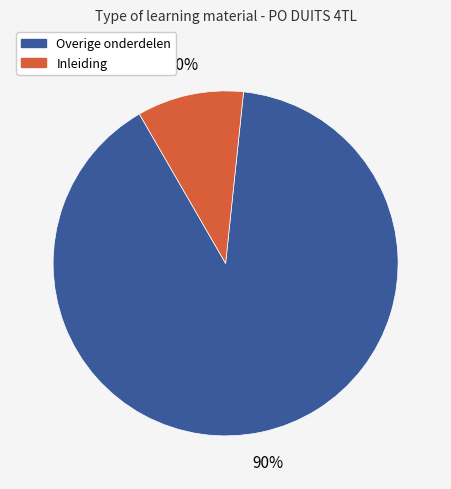

How many slices are in this pie chart?

2